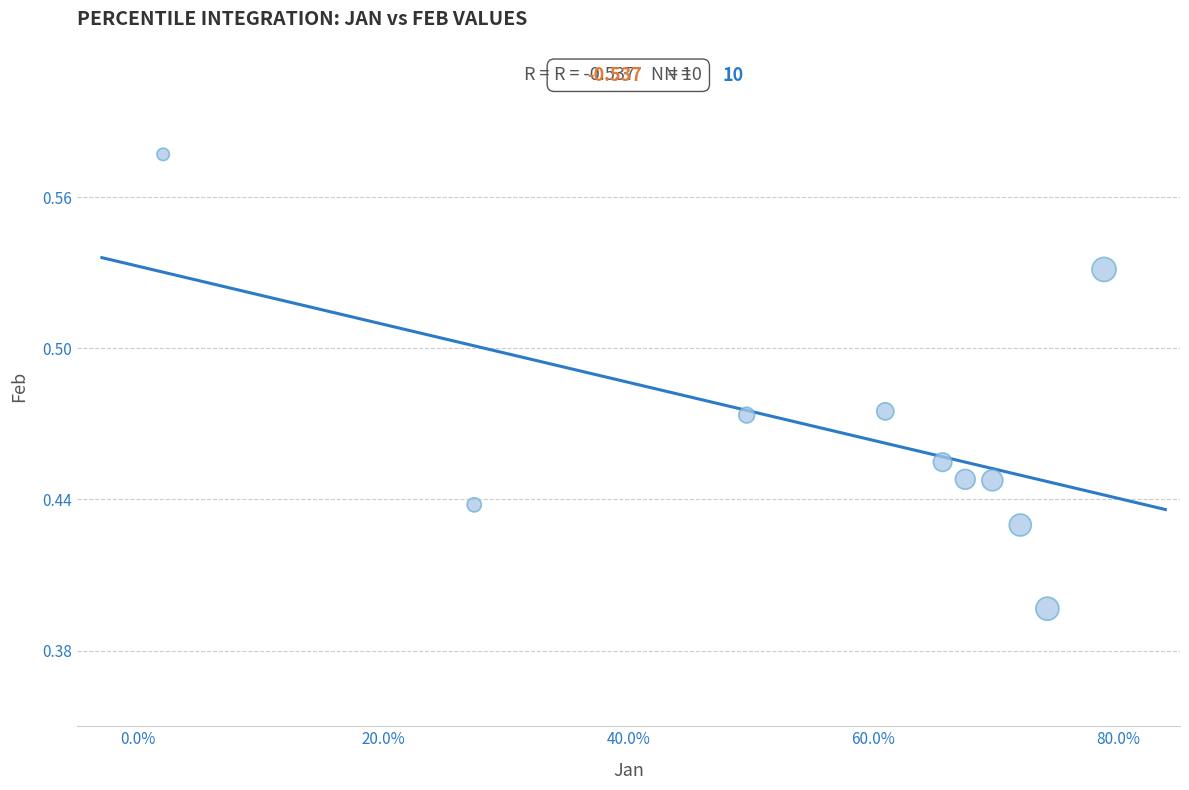

What is the range of X values (max minus min)?

0.8